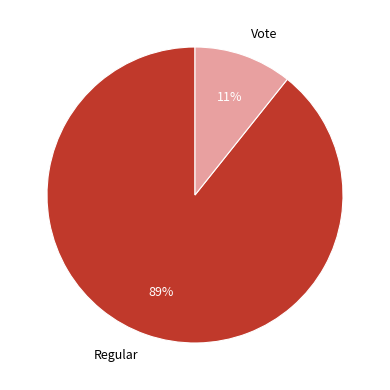

How many slices are in this pie chart?

2